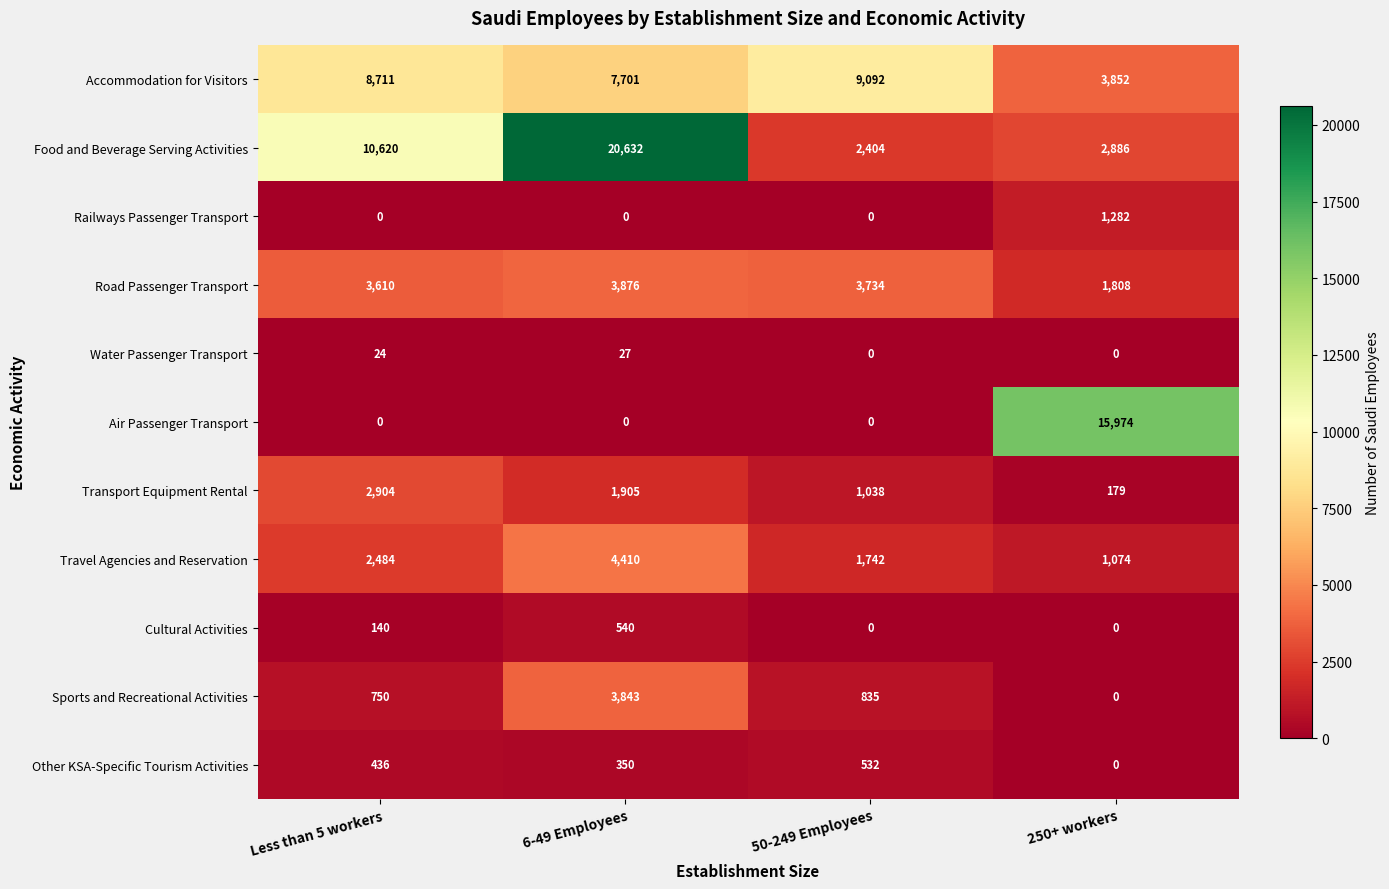

At how many categories does at least one series exceed 1608?

4